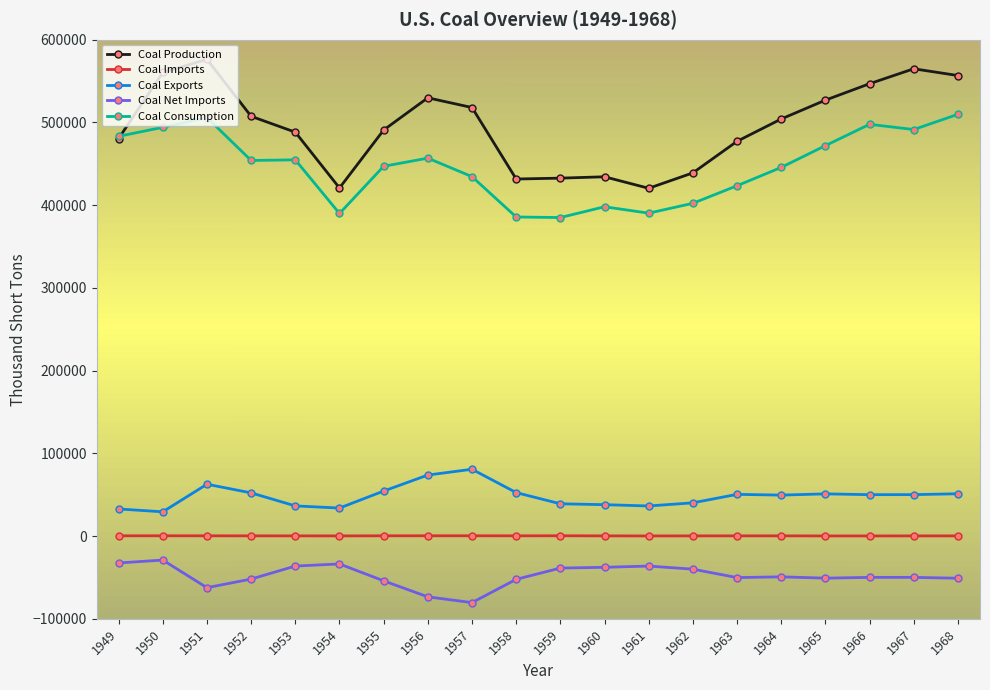

List the labels in order of Coal Imports value, smallest first.

1961, 1966, 1965, 1954, 1968, 1967, 1962, 1953, 1960, 1963, 1952, 1964, 1958, 1949, 1951, 1955, 1956, 1950, 1957, 1959